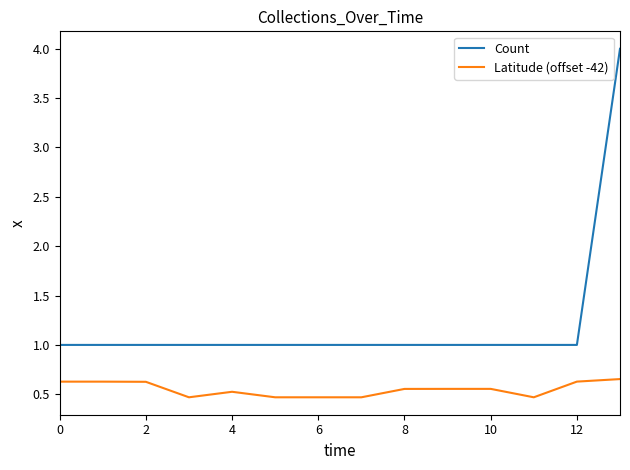

What is the minimum value for Latitude (offset -42)?

0.5